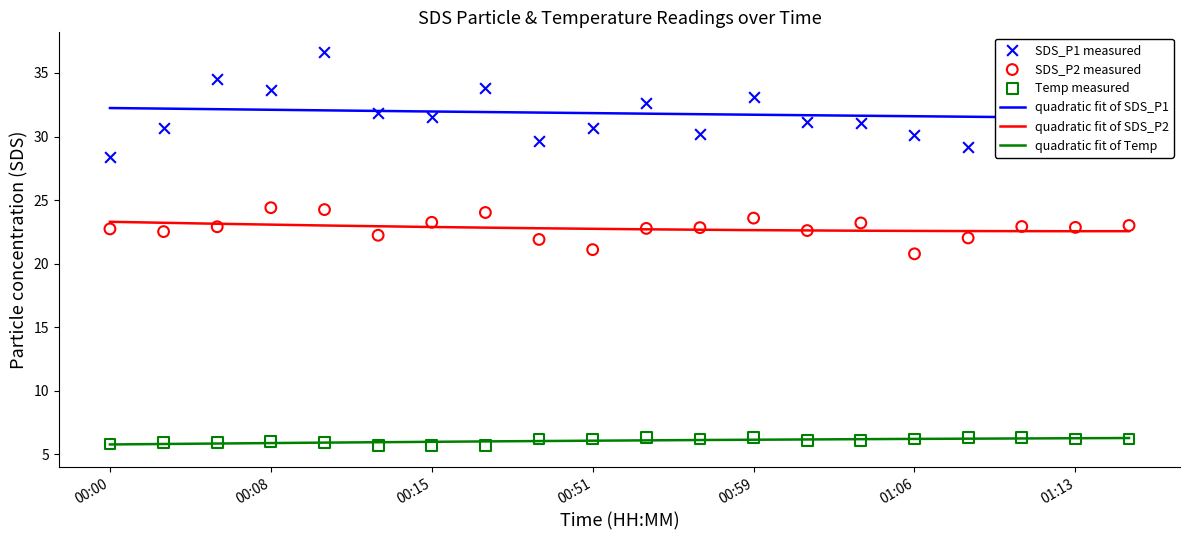

What are all the series names shown in the legend?

SDS_P1, SDS_P2, Temp